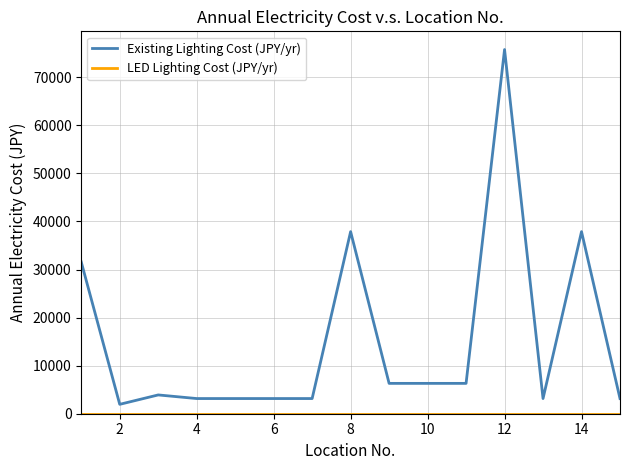

What is the minimum value for Existing Lighting Cost (JPY/yr)?

1954.4